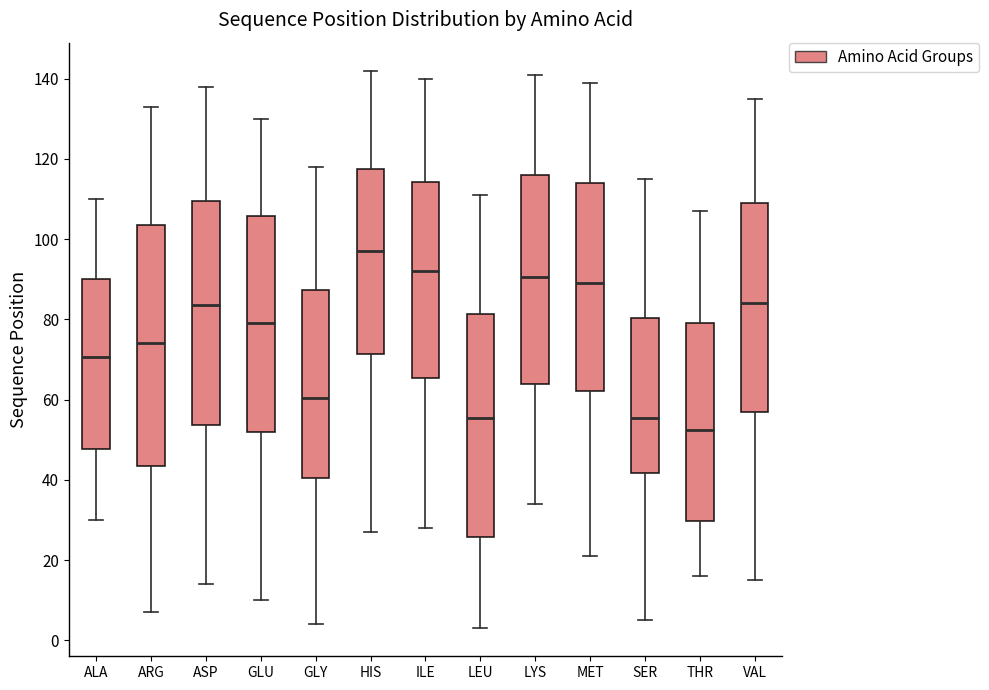

Where does the upper whisker of the box for ASP end on the y-axis? The values are not printed on the chart, so give them approximately, as read against the axis.

138